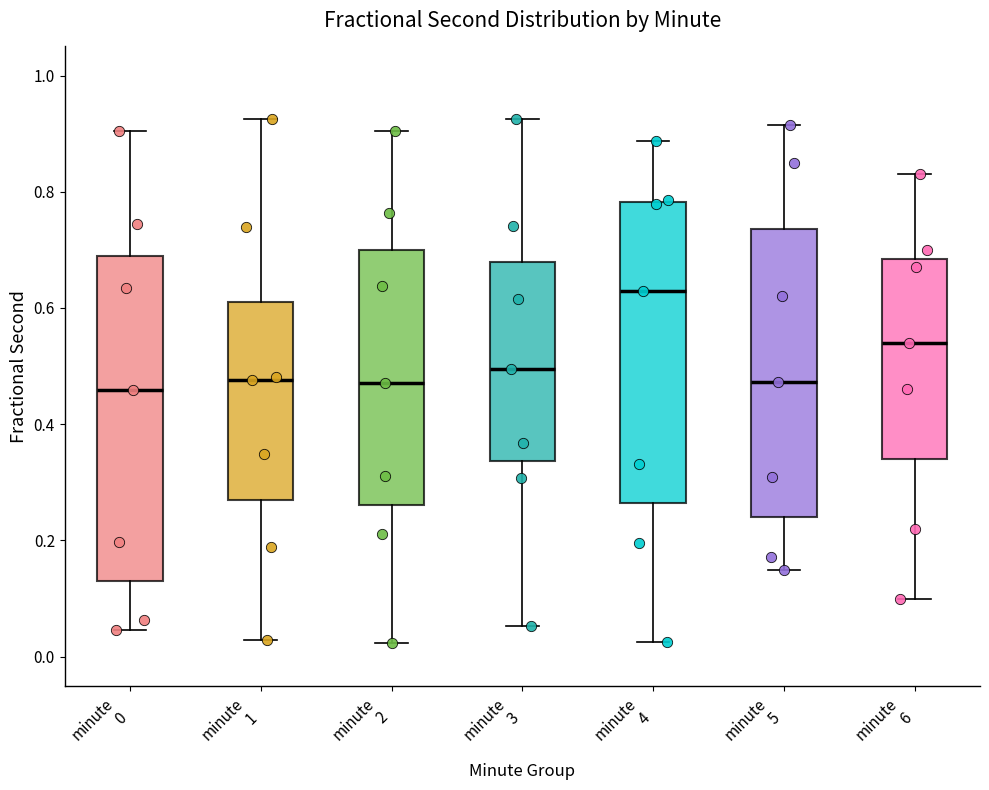

Reading left to right, read every box against the y-axis: the position of its median line, the range the box covers, and the ends of its whiskers. The values are not printed on the chart, so give them approximately, as read against the axis.

minute 0: median 0.46, box 0.14 to 0.68, whiskers 0.04 to 0.90
minute 1: median 0.48, box 0.26 to 0.62, whiskers 0.02 to 0.92
minute 2: median 0.48, box 0.26 to 0.70, whiskers 0.02 to 0.90
minute 3: median 0.50, box 0.34 to 0.68, whiskers 0.06 to 0.92
minute 4: median 0.62, box 0.26 to 0.78, whiskers 0.02 to 0.88
minute 5: median 0.48, box 0.24 to 0.74, whiskers 0.16 to 0.92
minute 6: median 0.54, box 0.34 to 0.68, whiskers 0.10 to 0.84